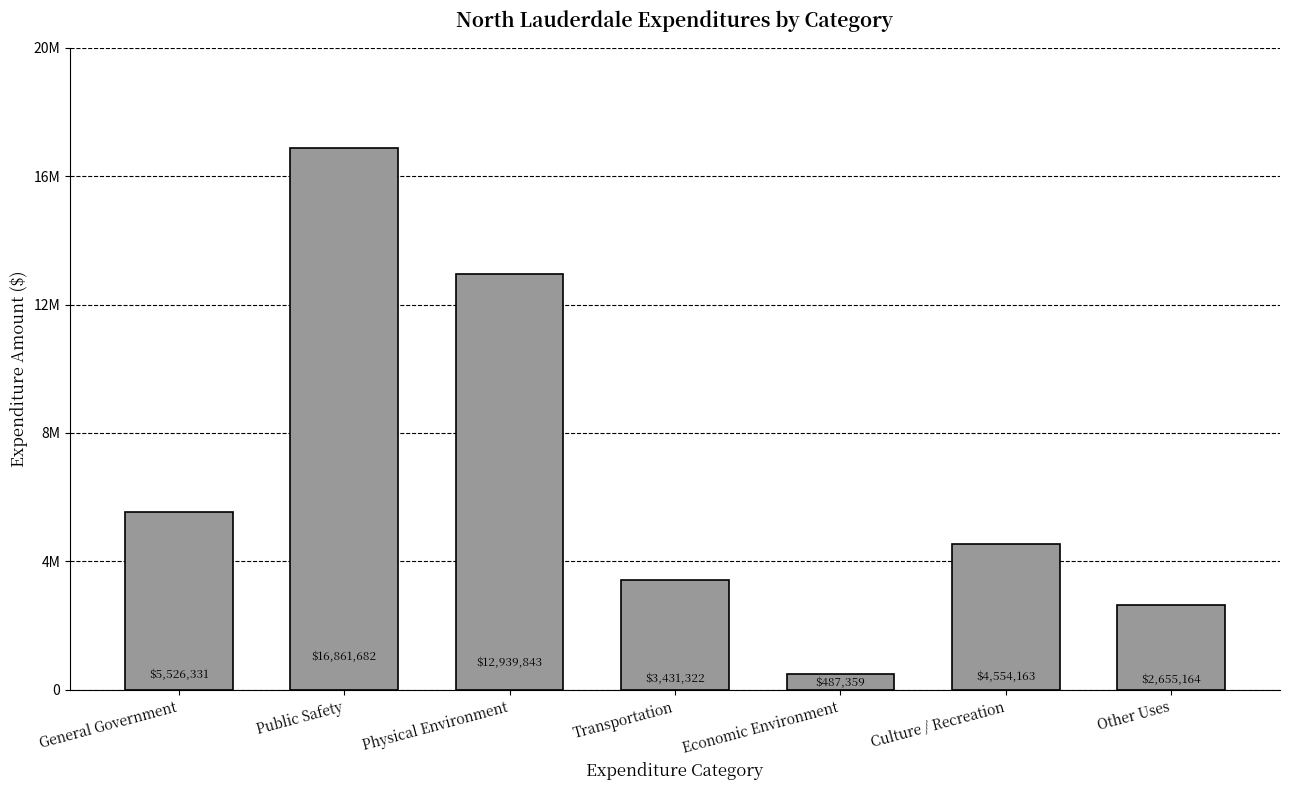

At which label is the value closest to 8674520?

General Government